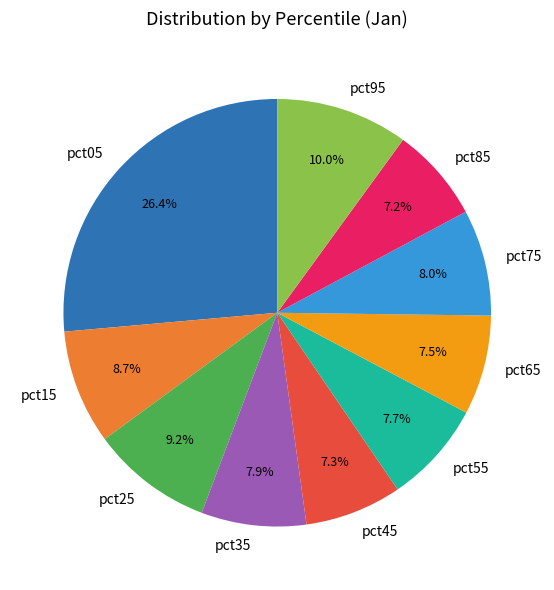

Which category has the biggest portion of the pie?

pct05